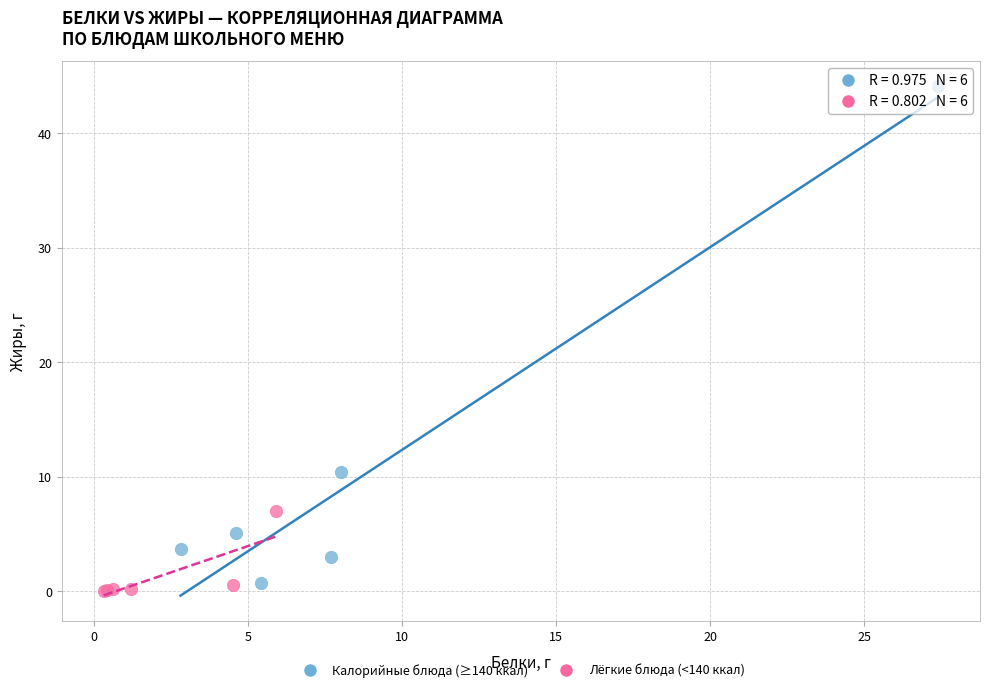

Which series contains the highest Y value?

Калорийные блюда (≥140 ккал)